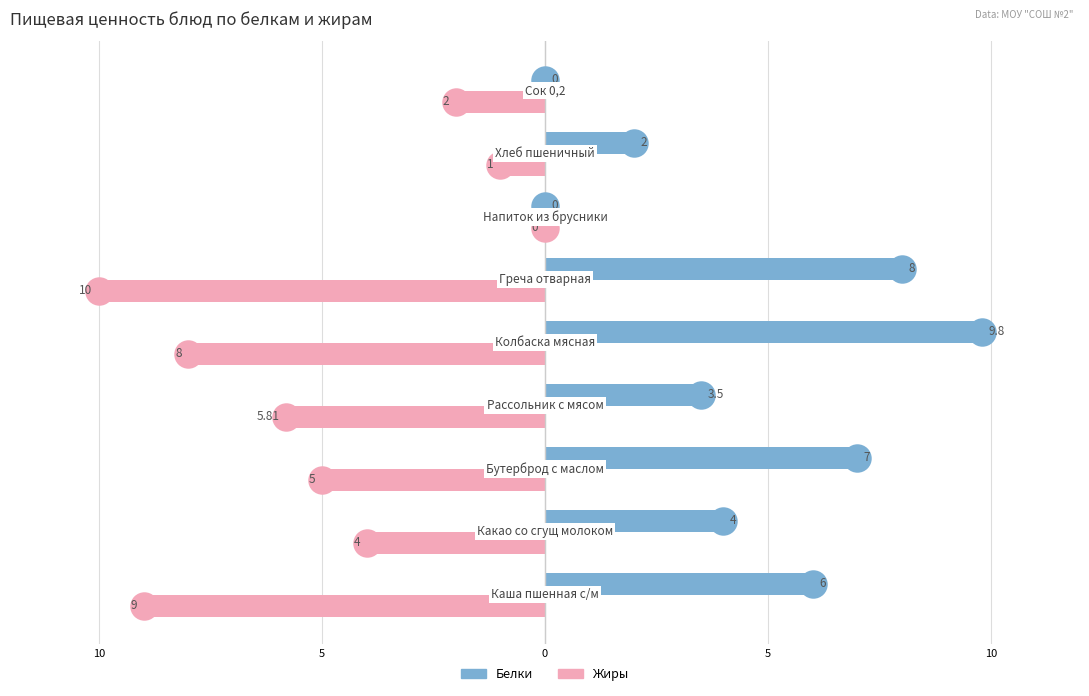

Which series has the largest total across all categories?

Белки